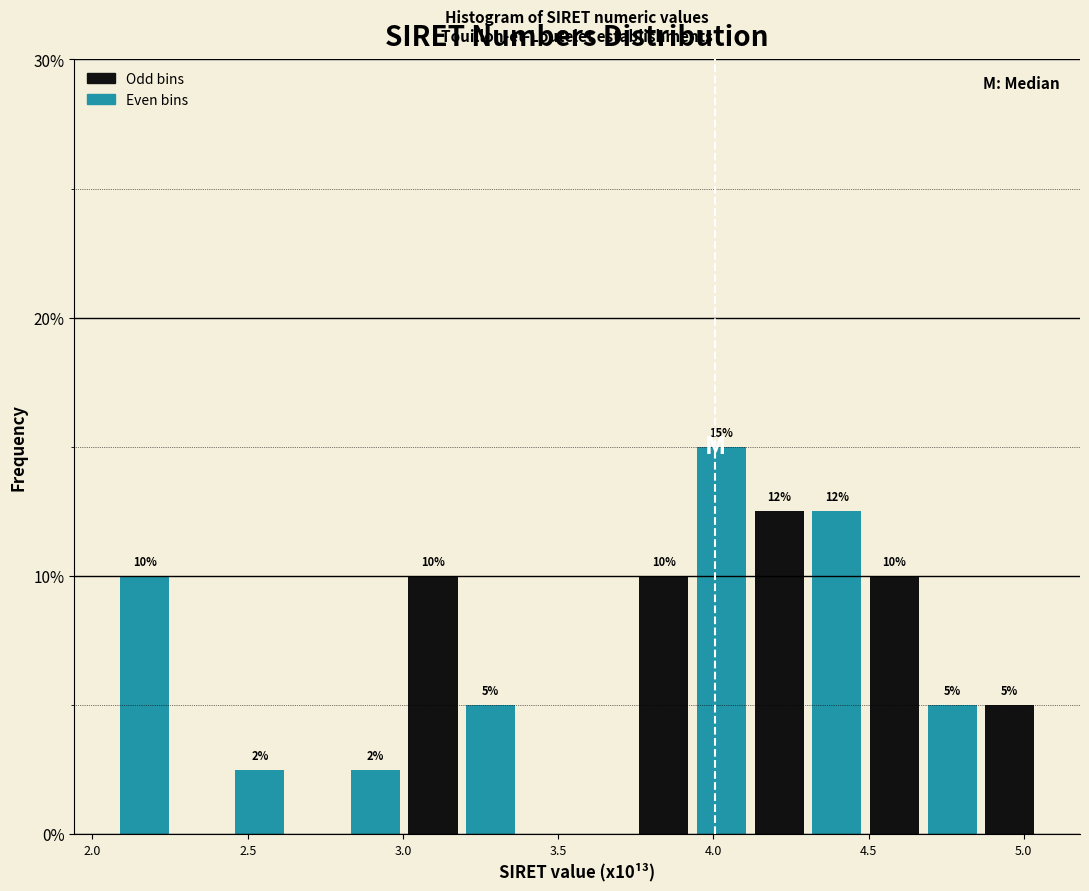

Read against the x-axis, roughly where is the centre of the tallest bar?

4.05